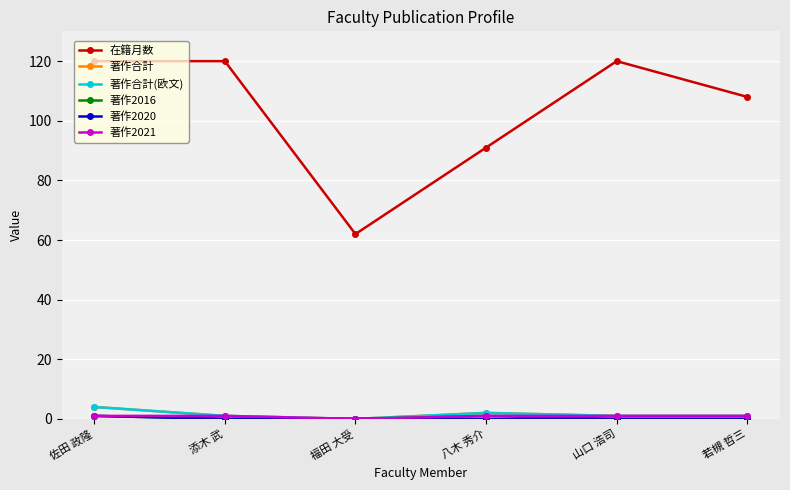

How many 著作2016 values are between 0 and 1?

6